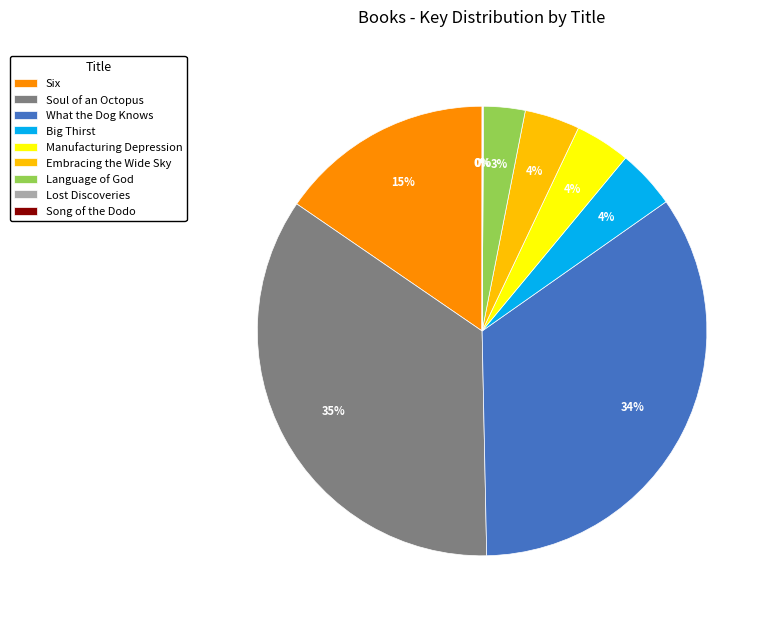

Does Embracing the Wide Sky represent more than half of the total?

No